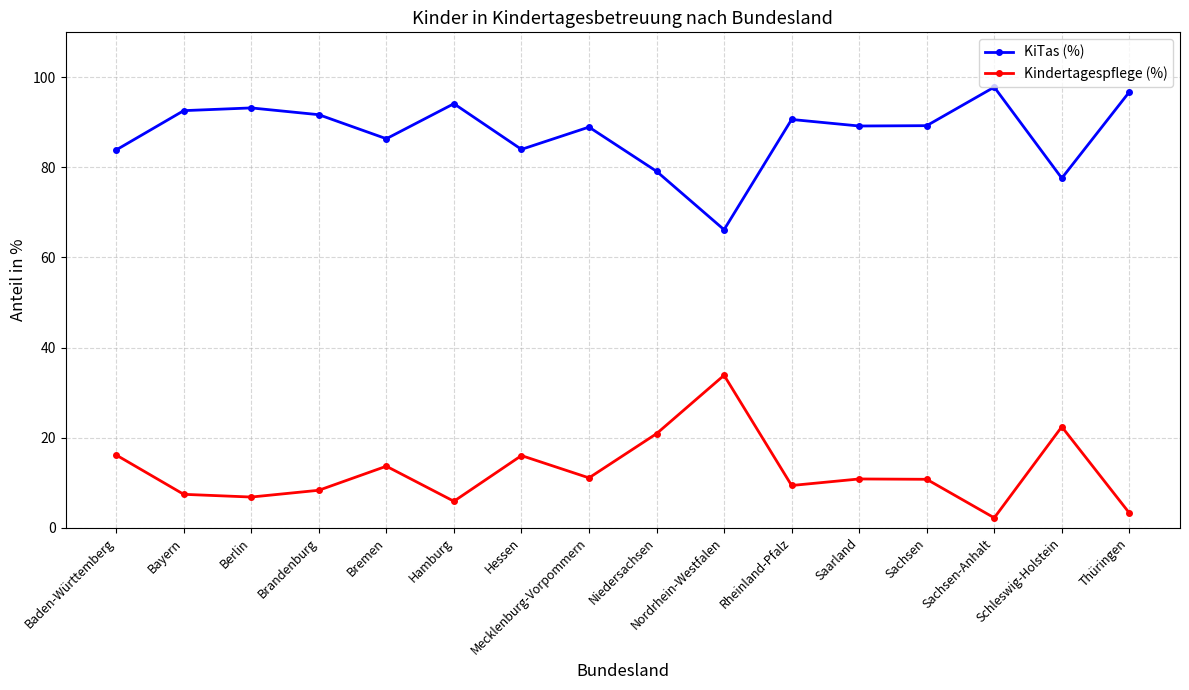

The value of KiTas (%) at Niedersachsen is 50.3. True or false?

False